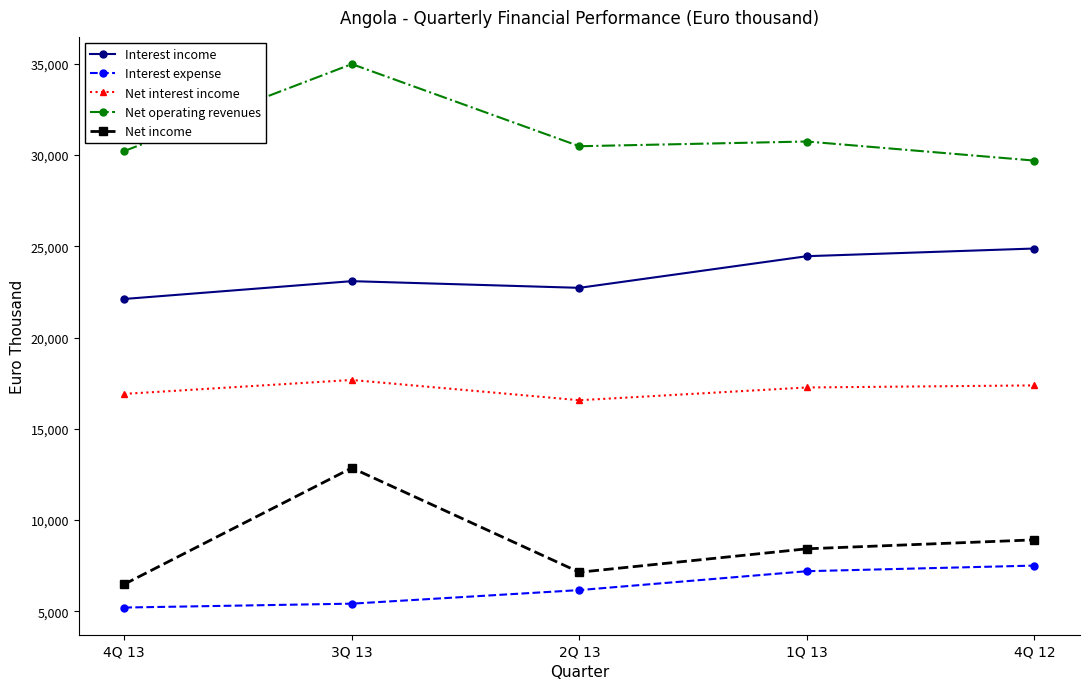

Where does the Net income series first go above 8422?

3Q 13